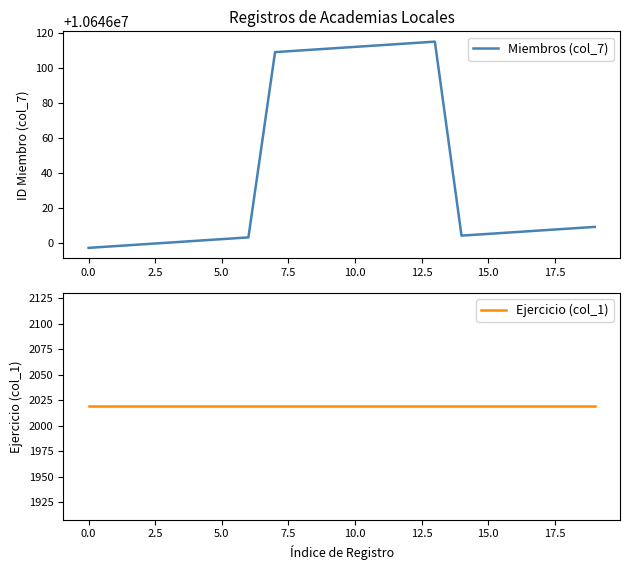

Rank the series by their average value, from highest to lowest.

Miembros (col_7), Ejercicio (col_1)